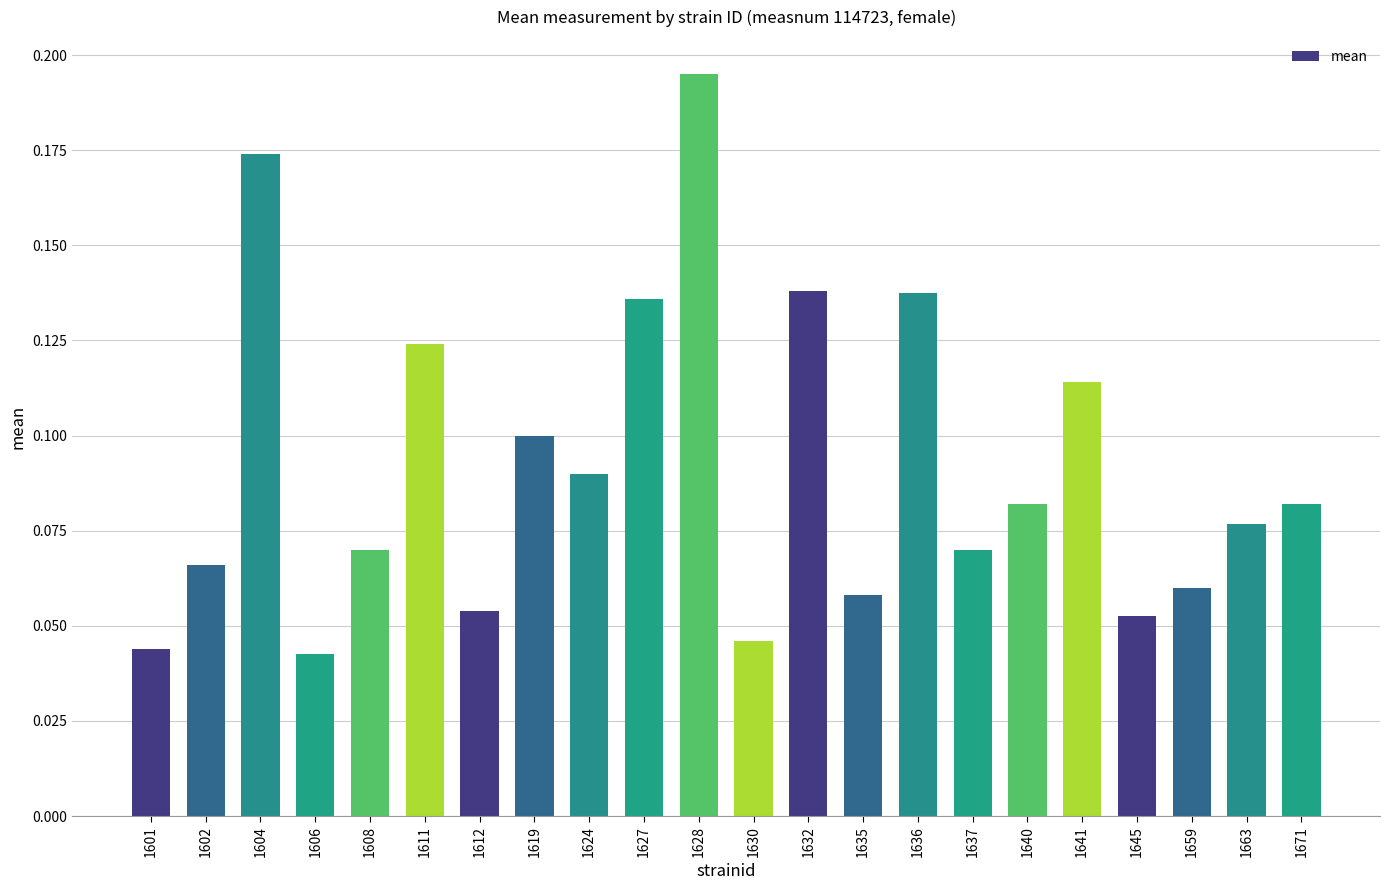

What is the sum of all values?

2.0